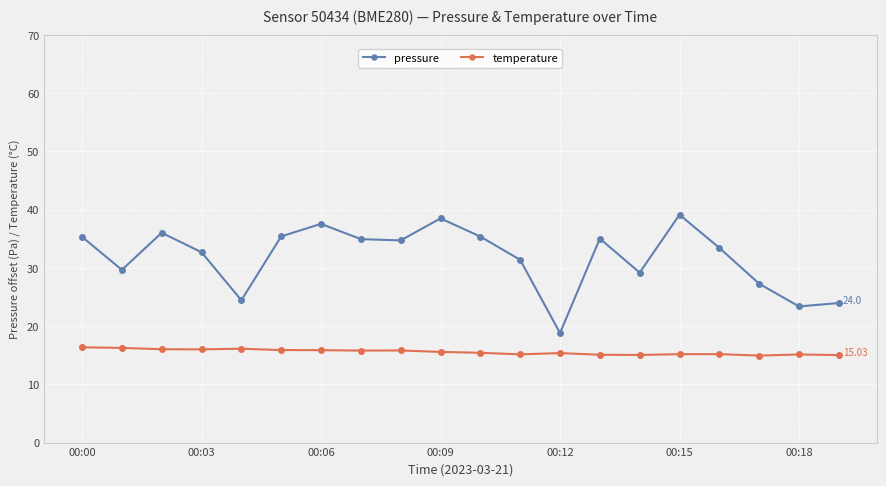

Which series has the widest spread of values?

pressure